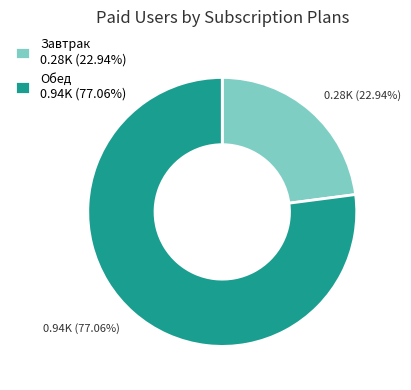

Which slice is the smallest?

Завтрак